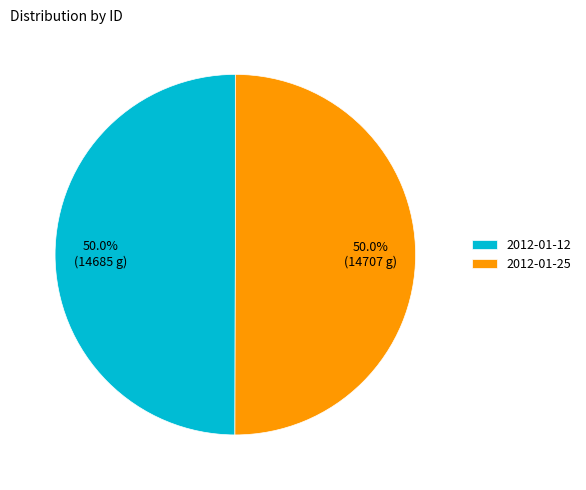

Do 2012-01-12 and 2012-01-25 together represent more than half of the pie?

Yes